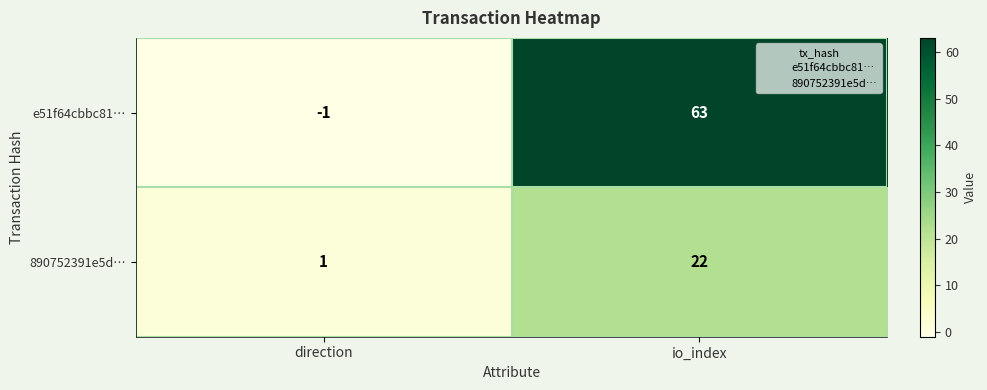

At how many categories does at least one series exceed 56?

1